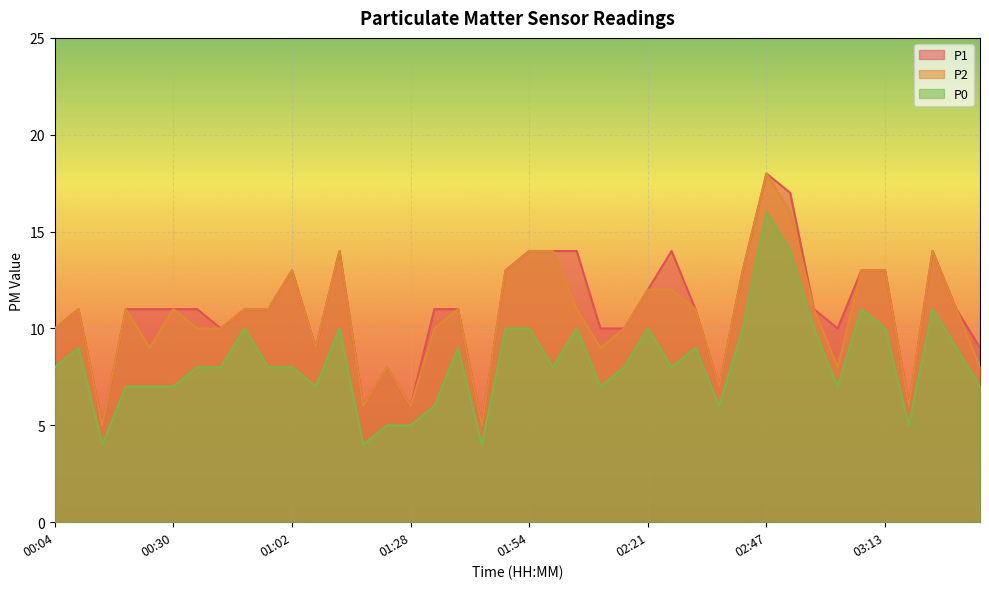

Is it true that P0 equals 6 at 01:44?

False